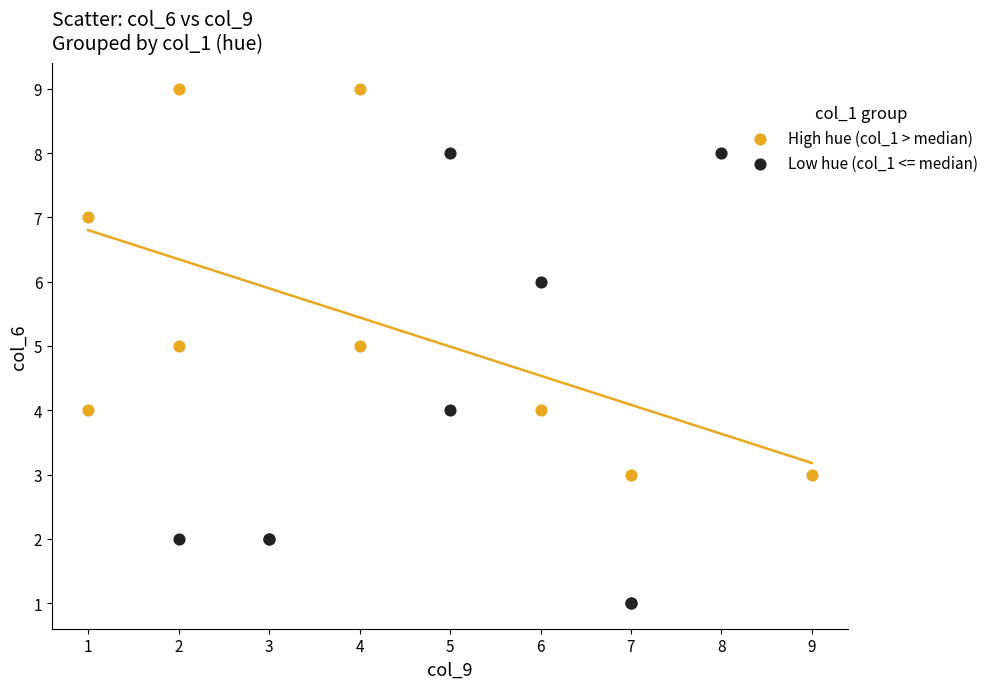

Which series has the largest Y range (max minus min)?

Low hue (col_1 <= median)